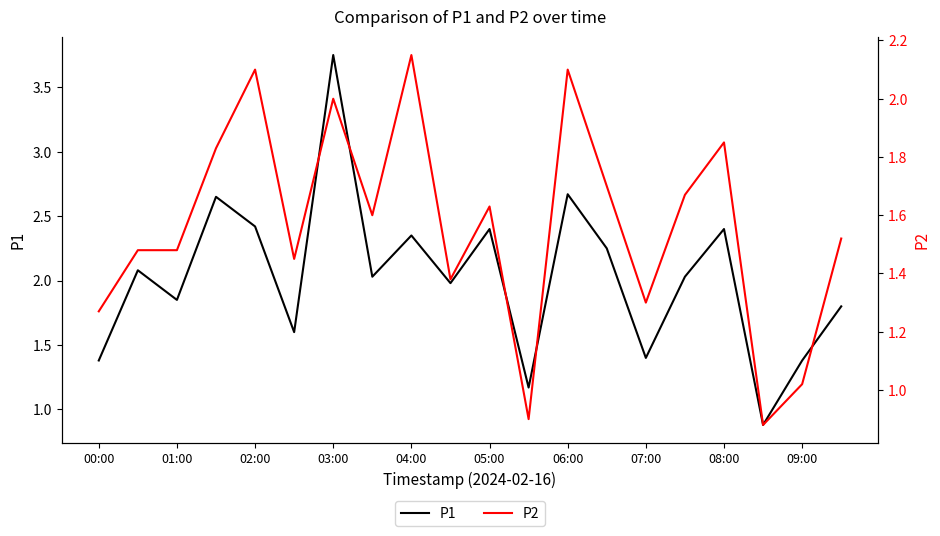

Is it true that P1 equals 2.0 at 09:00?

False